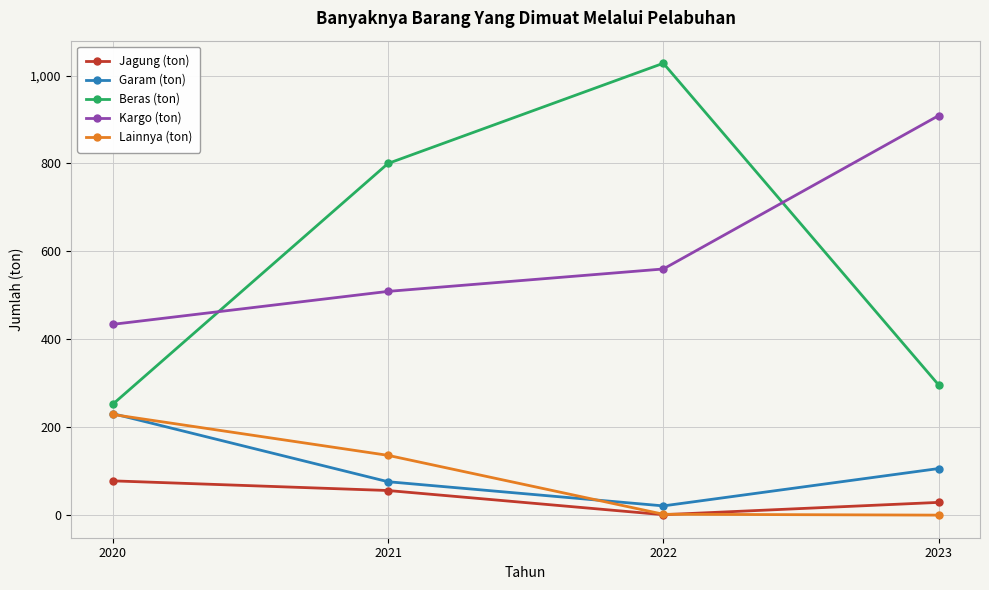

At how many categories does at least one series exceed 379?

4